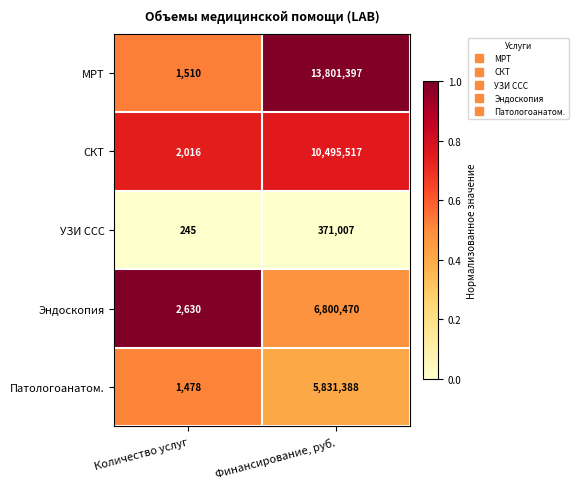

What is the difference between the Патологоанатом. values at Финансирование, руб. and Количество услуг?

5829910